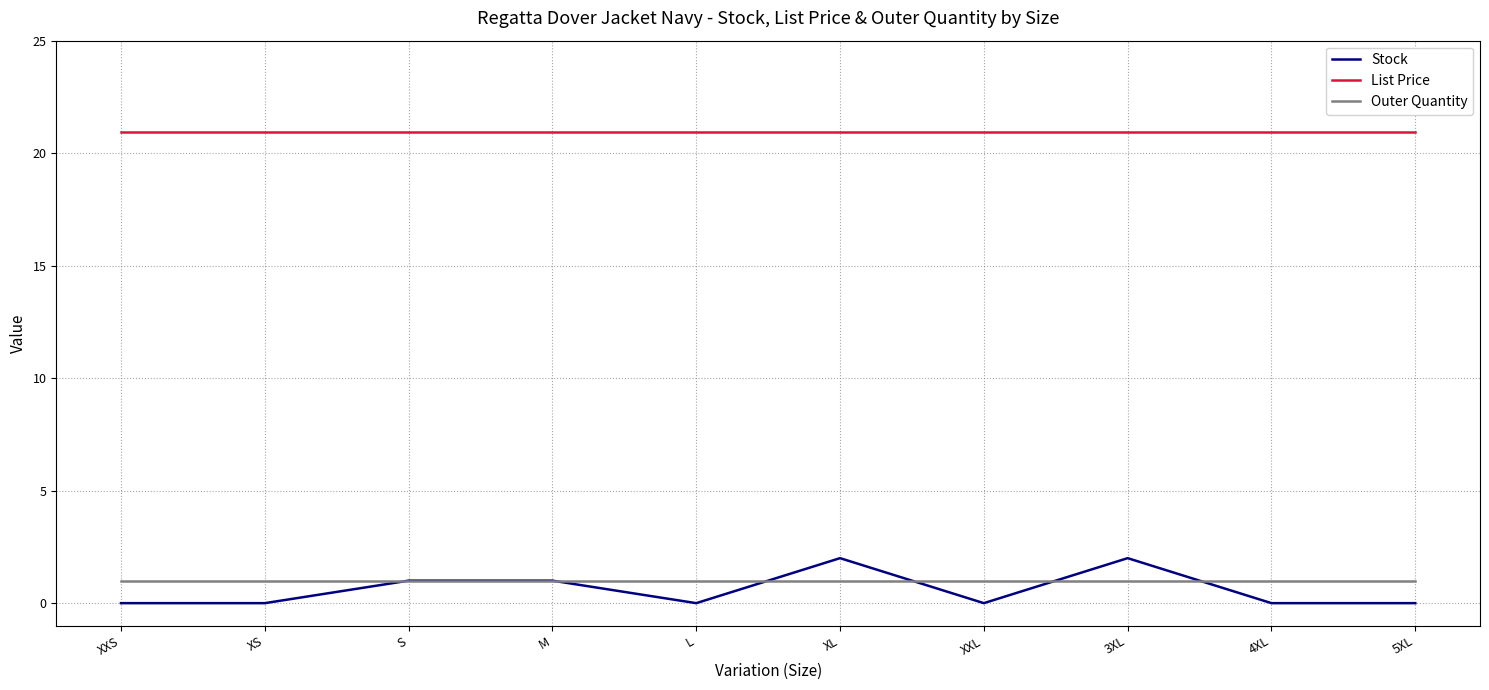

What position from the left is 3XL?

8